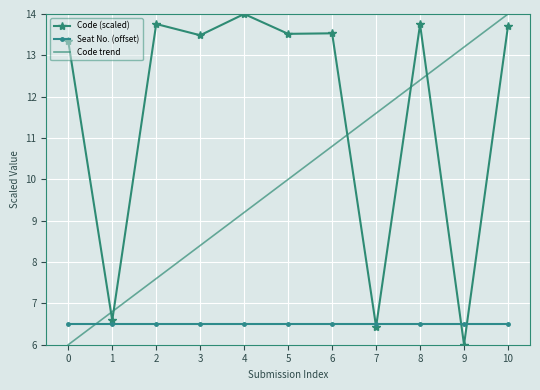

Which series has the largest total across all categories?

Code (scaled)